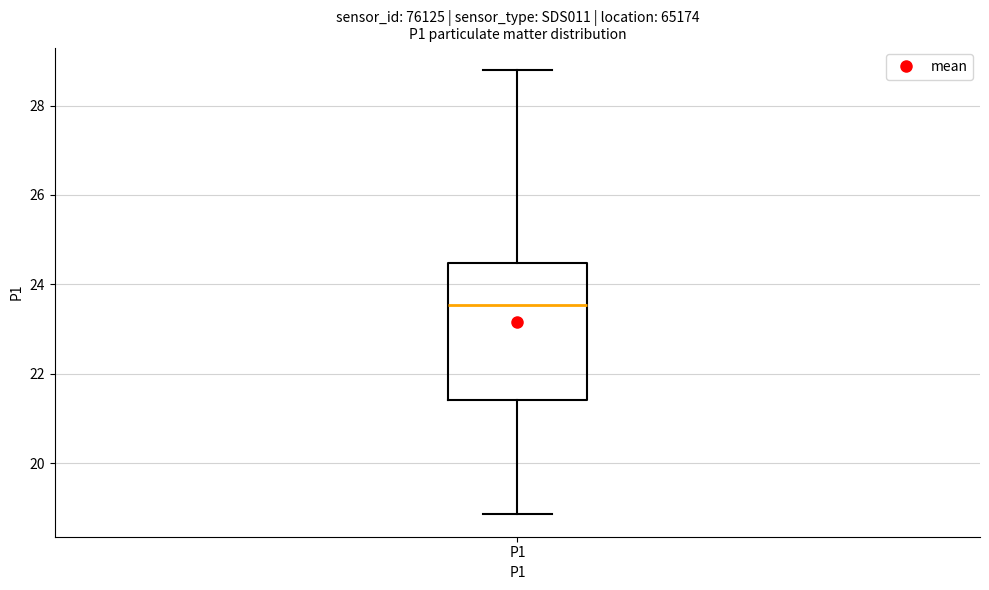

Where does the median line of the box for P1 sit on the y-axis? The values are not printed on the chart, so give them approximately, as read against the axis.

23.6